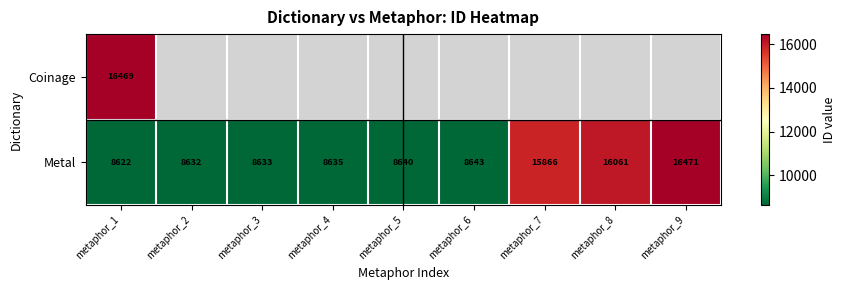

The Metal series shows 11828.8 at metaphor_3. True or false?

False